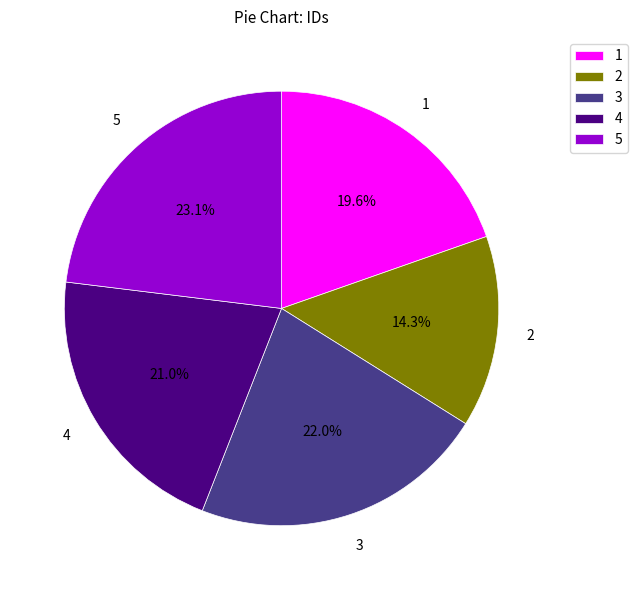

Combined, do 3 and 4 account for over 50%?

No